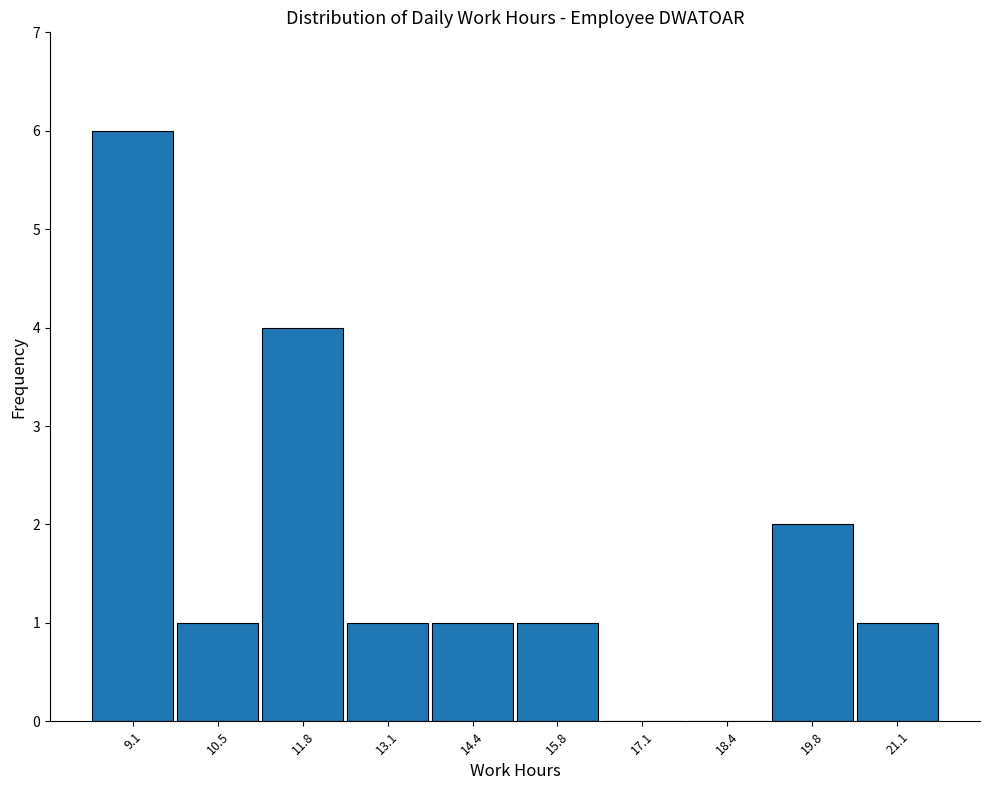

Reading left to right, transcribe all the data shown in this chart.

9.1=6	10.5=1	11.8=4	13.1=1	14.4=1	15.8=1	17.1=0	18.4=0	19.8=2	21.1=1